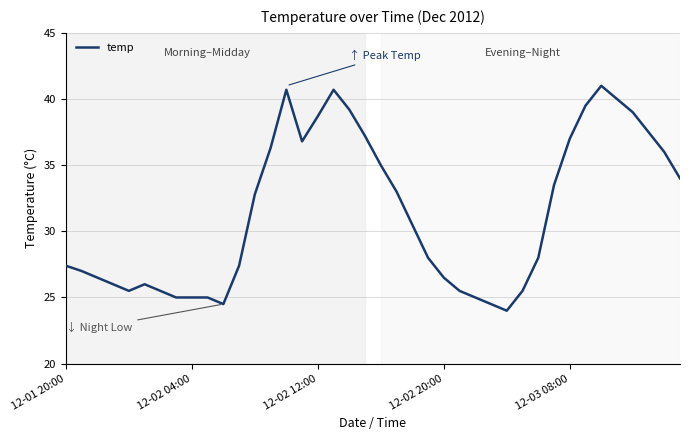

What is the difference between the maximum and minimum values?

17.0